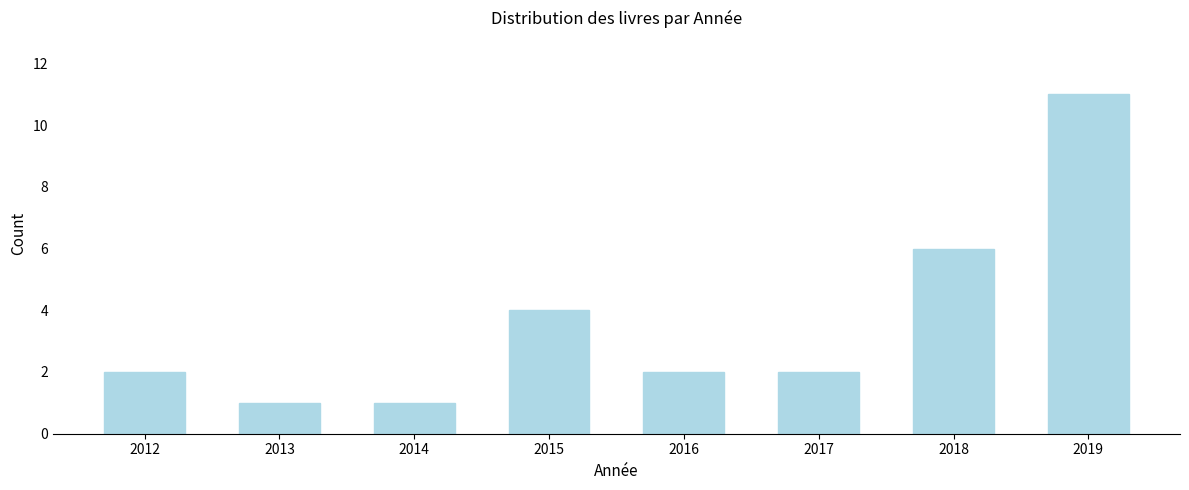

Reading left to right, list all the values displayed in this chart.

2	1	1	4	2	2	6	11